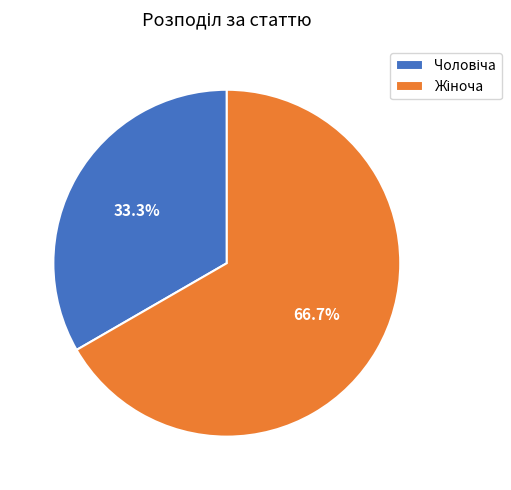

Does any single category account for the majority?

Yes